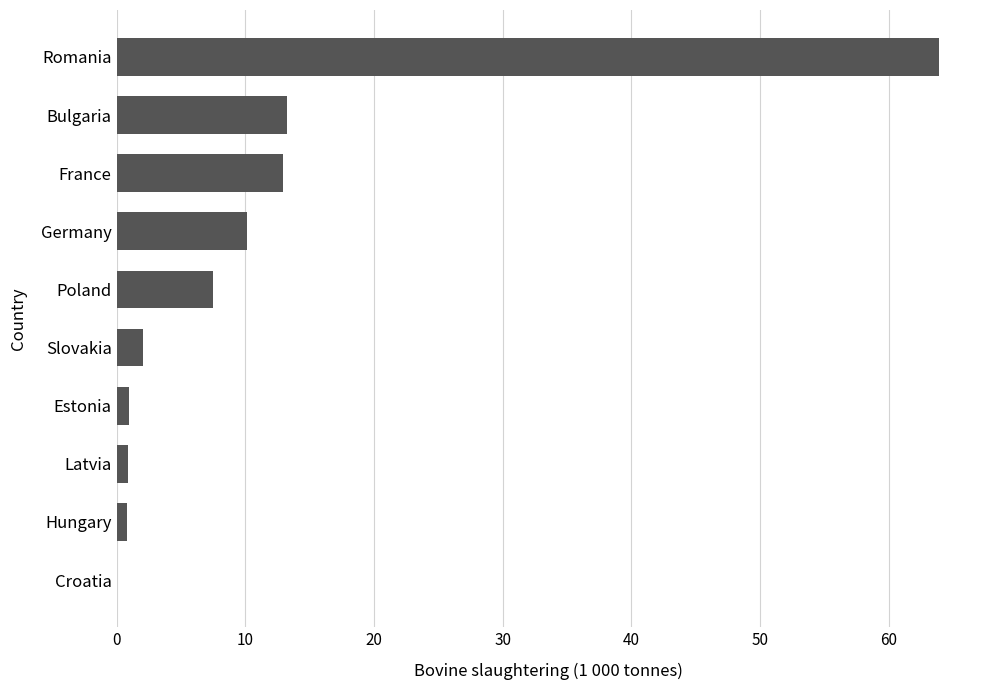

Approximately how many times larger is the value at Romania compared to France?

4.9